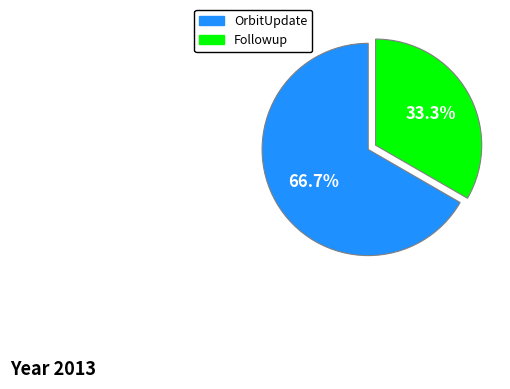

Is there a majority slice in this chart?

Yes